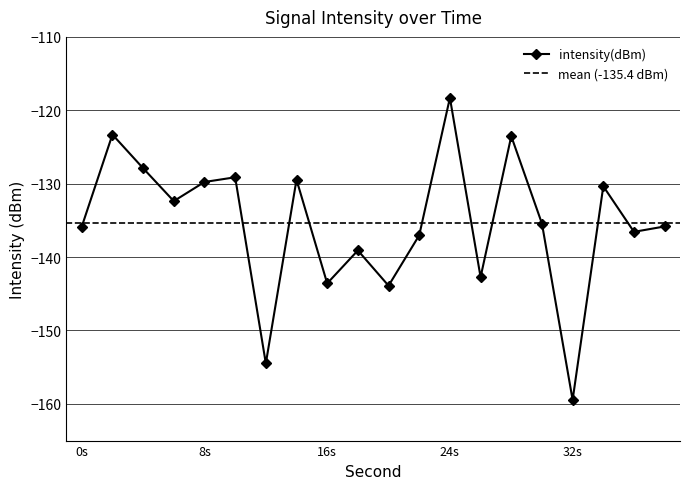

What is the minimum value for intensity(dBm)?

-159.5